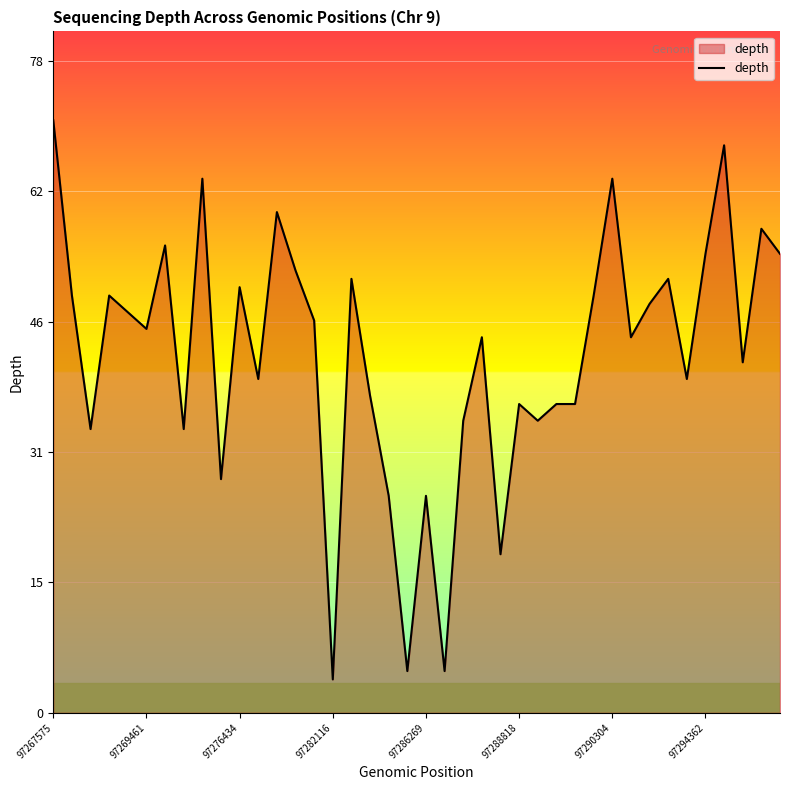

Reading left to right, extract all data points from this chart.

71	50	34	50	48	46	56	34	64	28	51	40	60	53	47	4	52	38	26	5	26	5	35	45	19	37	35	37	37	50	64	45	49	52	40	55	68	42	58	55